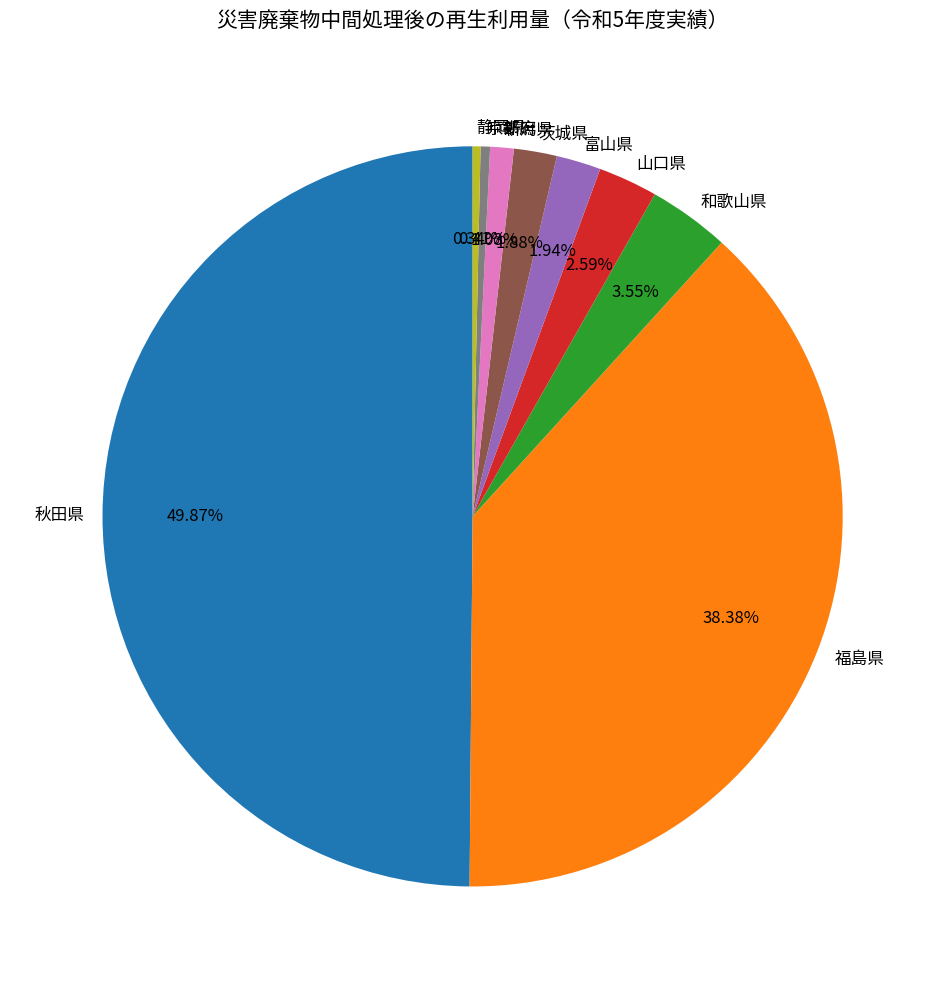

What is the largest slice in the pie chart?

秋田県